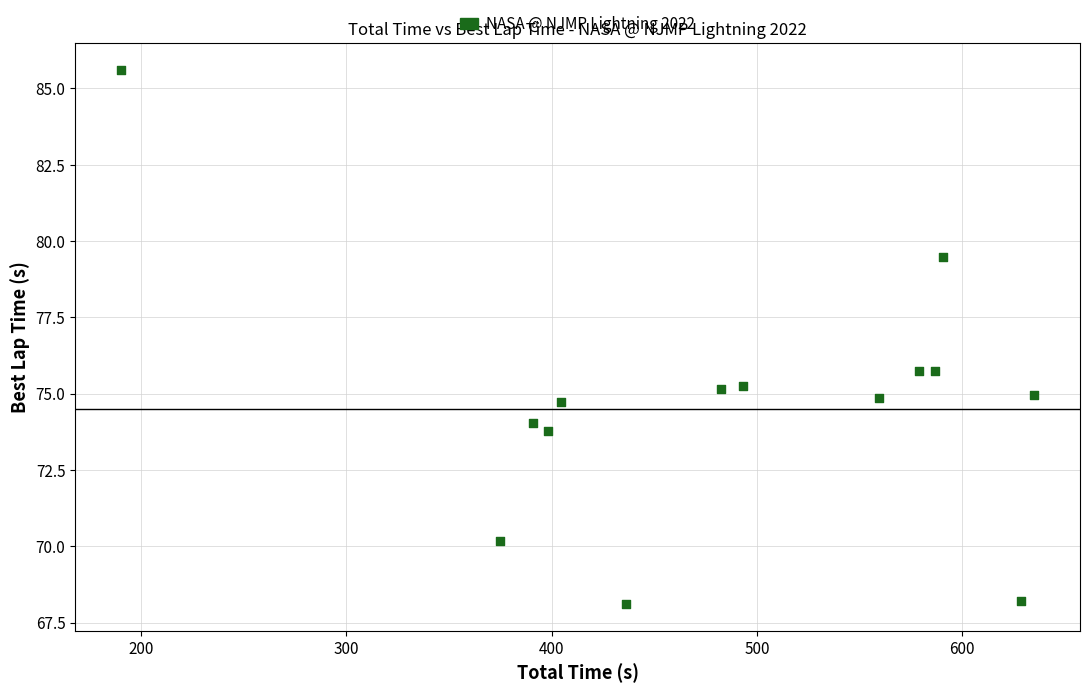

What is the range of Y values (max minus min)?

17.5